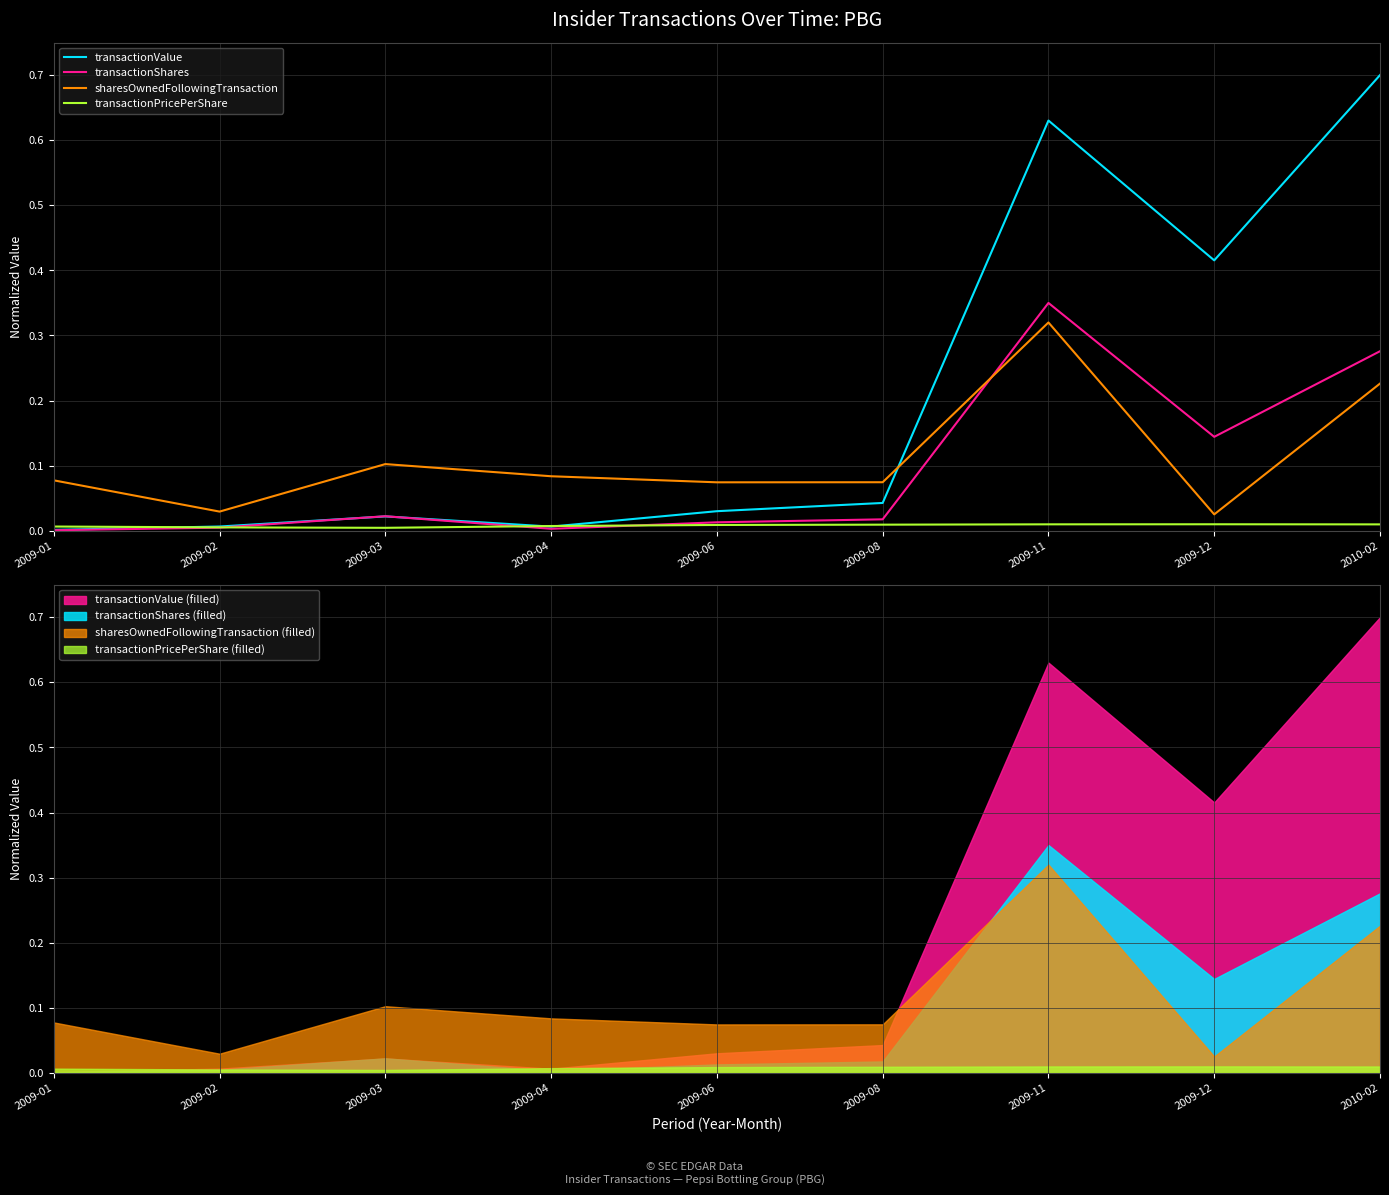

Which has a higher value, 2010-02 or 2009-11?

2010-02